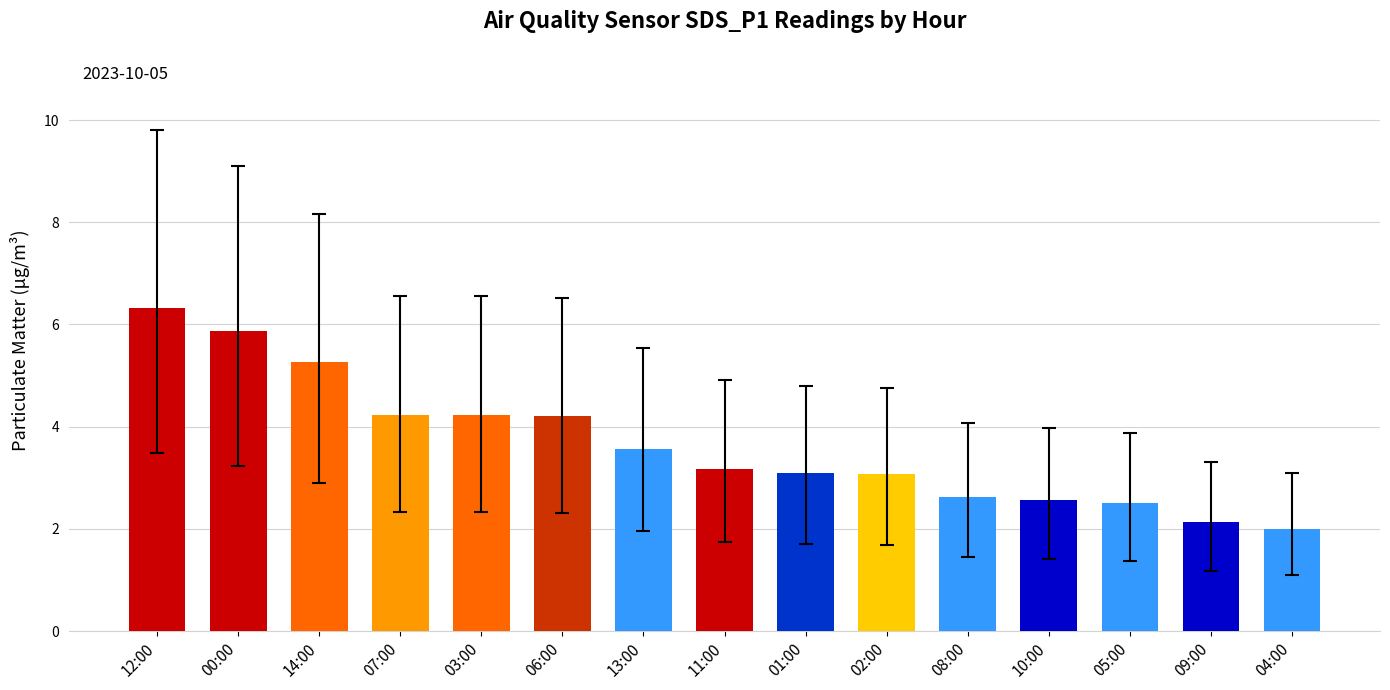

What is the change in value from 10:00 to 05:00?

-0.1